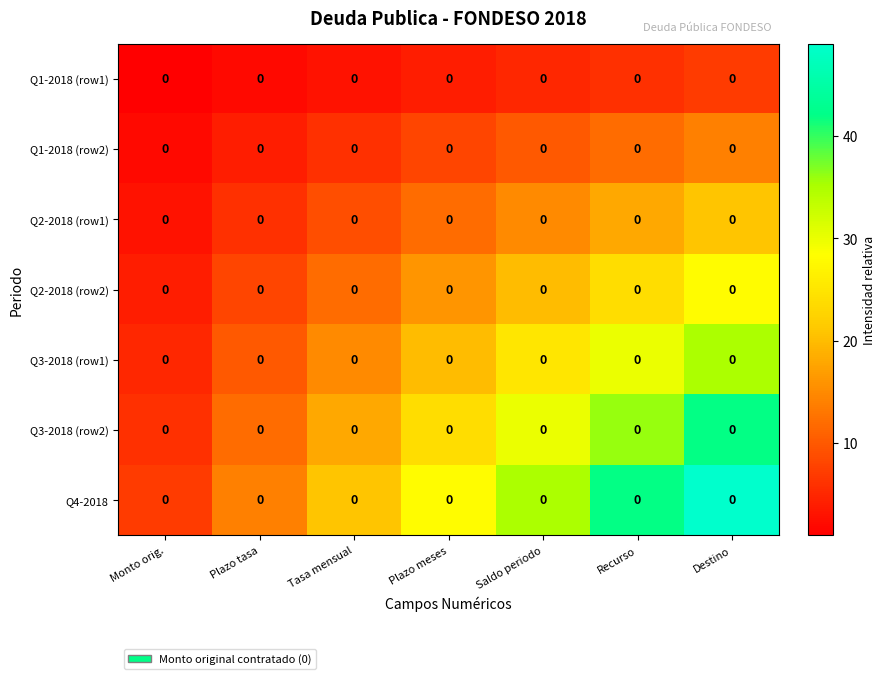

Reading left to right, what are all the values shown in this chart?

Q1-2018 (row1): Monto orig.=0	Plazo tasa=0	Tasa mensual=0	Plazo meses=0	Saldo periodo=0	Recurso=0	Destino=0
Q1-2018 (row2): Monto orig.=0	Plazo tasa=0	Tasa mensual=0	Plazo meses=0	Saldo periodo=0	Recurso=0	Destino=0
Q2-2018 (row1): Monto orig.=0	Plazo tasa=0	Tasa mensual=0	Plazo meses=0	Saldo periodo=0	Recurso=0	Destino=0
Q2-2018 (row2): Monto orig.=0	Plazo tasa=0	Tasa mensual=0	Plazo meses=0	Saldo periodo=0	Recurso=0	Destino=0
Q3-2018 (row1): Monto orig.=0	Plazo tasa=0	Tasa mensual=0	Plazo meses=0	Saldo periodo=0	Recurso=0	Destino=0
Q3-2018 (row2): Monto orig.=0	Plazo tasa=0	Tasa mensual=0	Plazo meses=0	Saldo periodo=0	Recurso=0	Destino=0
Q4-2018: Monto orig.=0	Plazo tasa=0	Tasa mensual=0	Plazo meses=0	Saldo periodo=0	Recurso=0	Destino=0